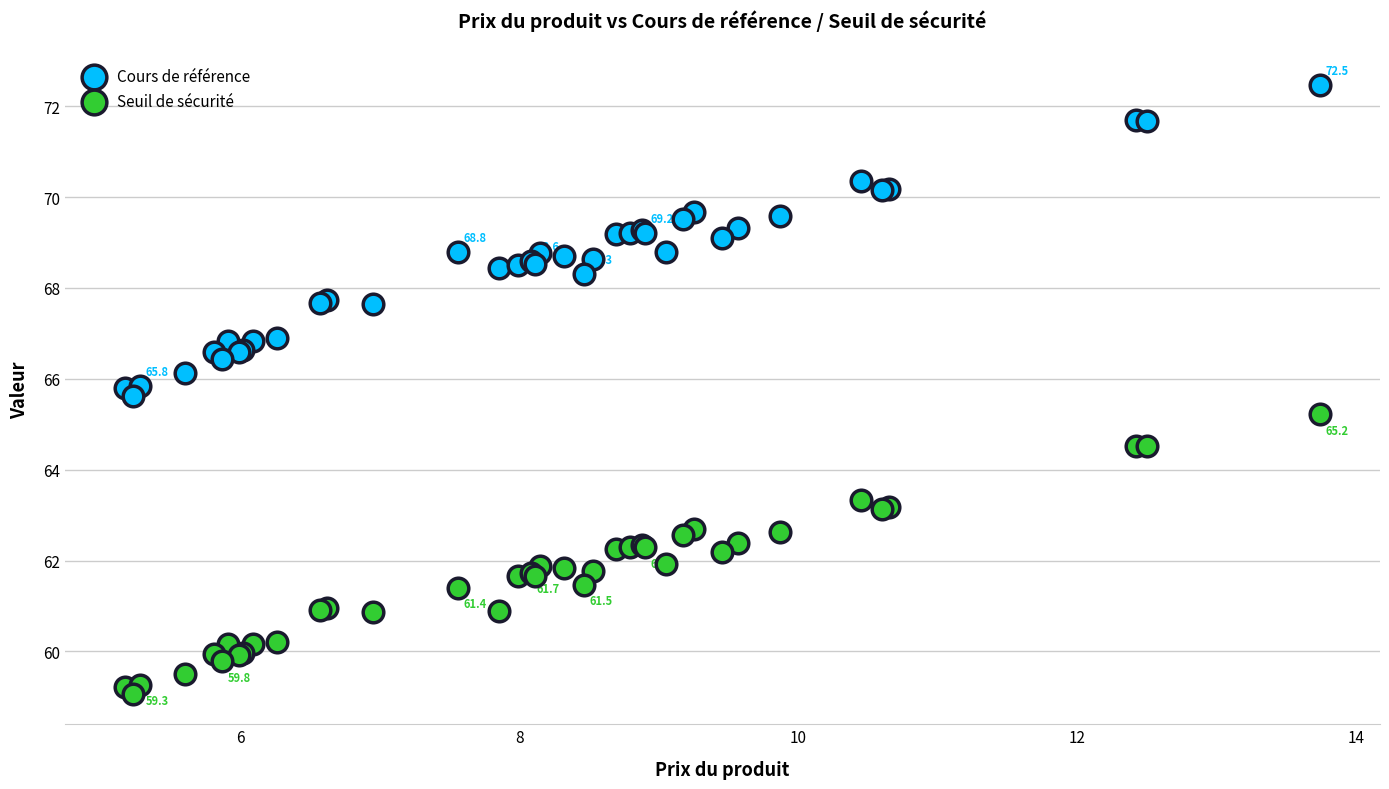

Across all series, what Y value is closest to 65?

65.2